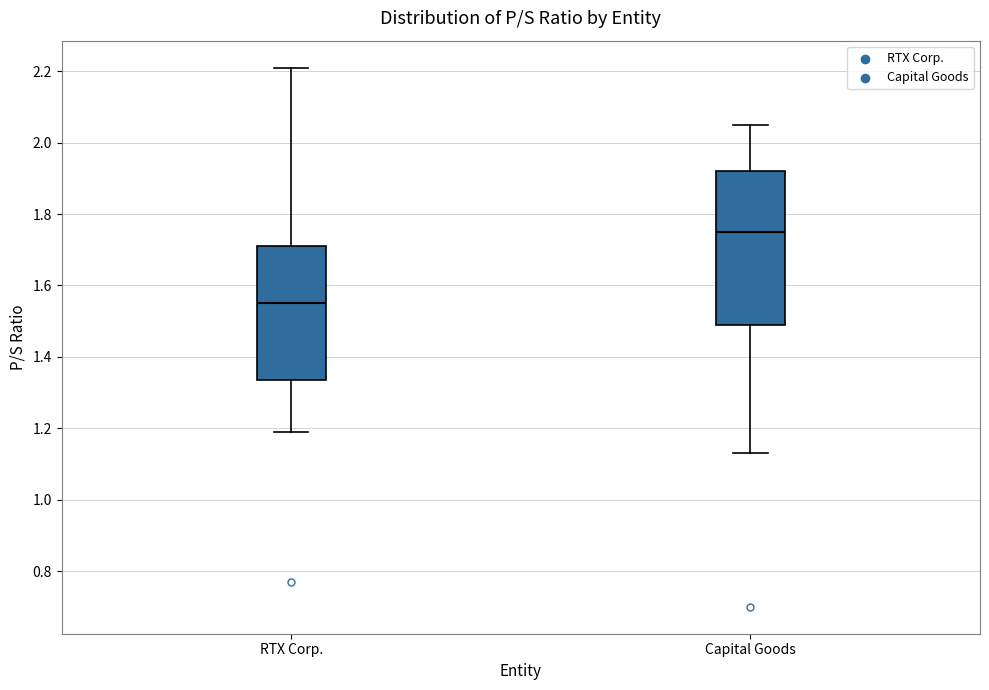

Where does the lower whisker of the box for RTX Corp. end on the y-axis? The values are not printed on the chart, so give them approximately, as read against the axis.

1.20